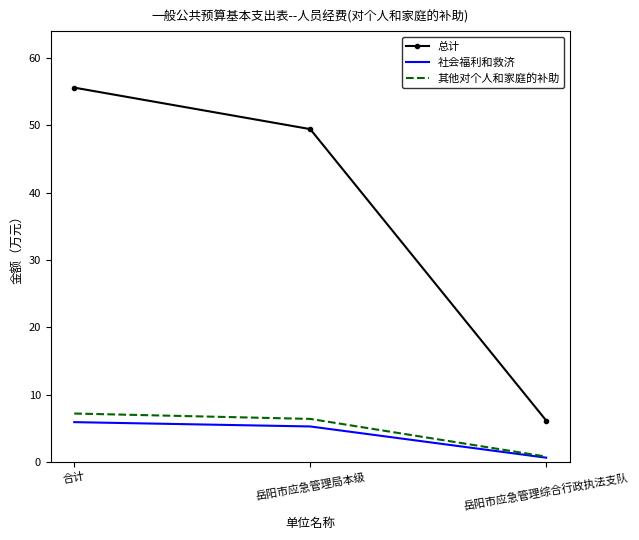

What is the highest value of the 总计 series?

55.6